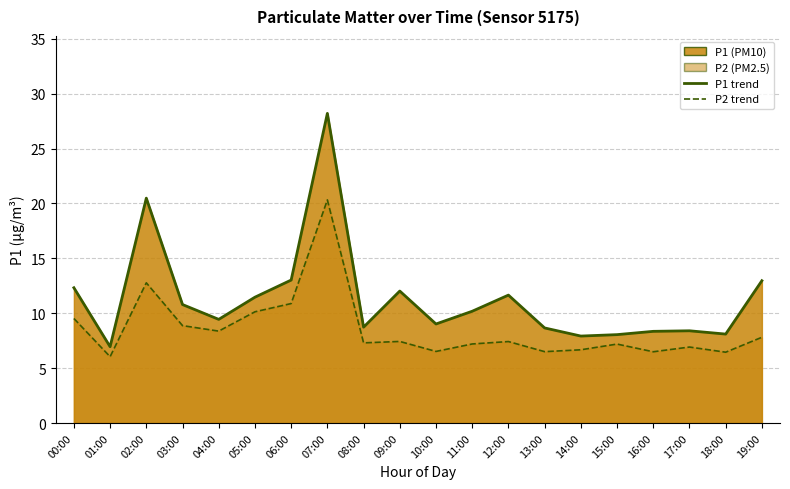

The P2 line series shows 7.4 at 09:00. True or false?

True